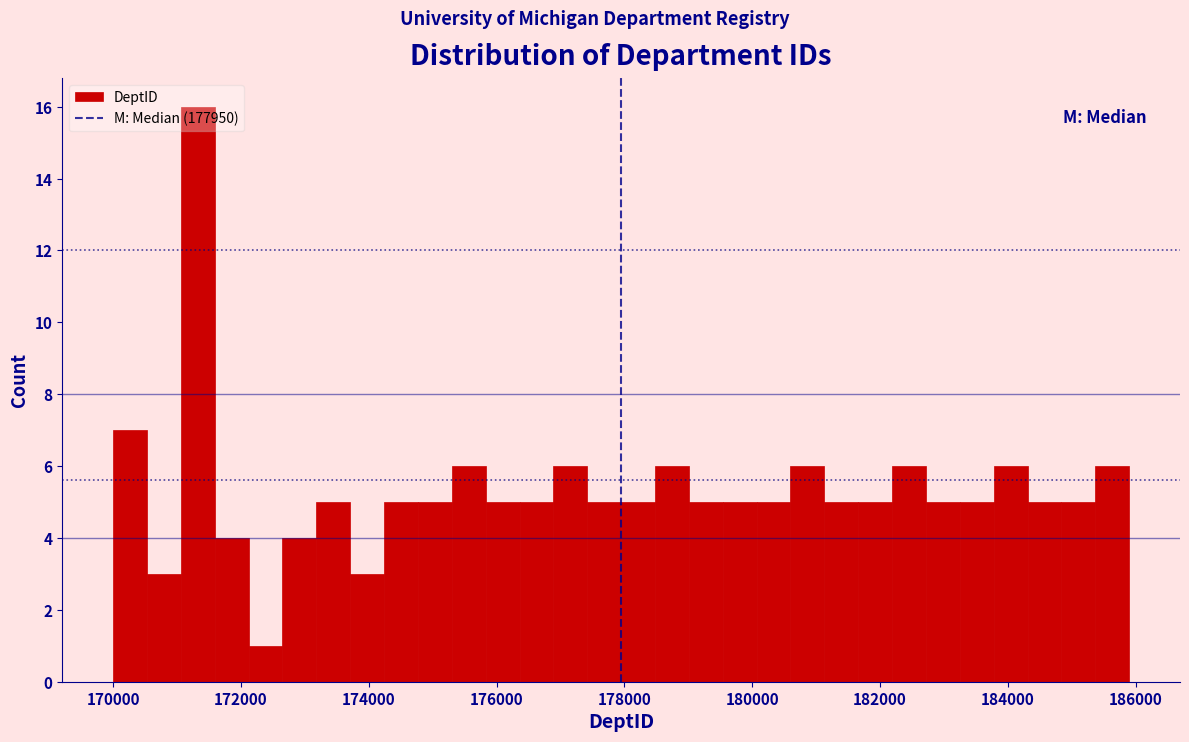

Read against the x-axis, roughly where is the centre of the tallest bar?

171400